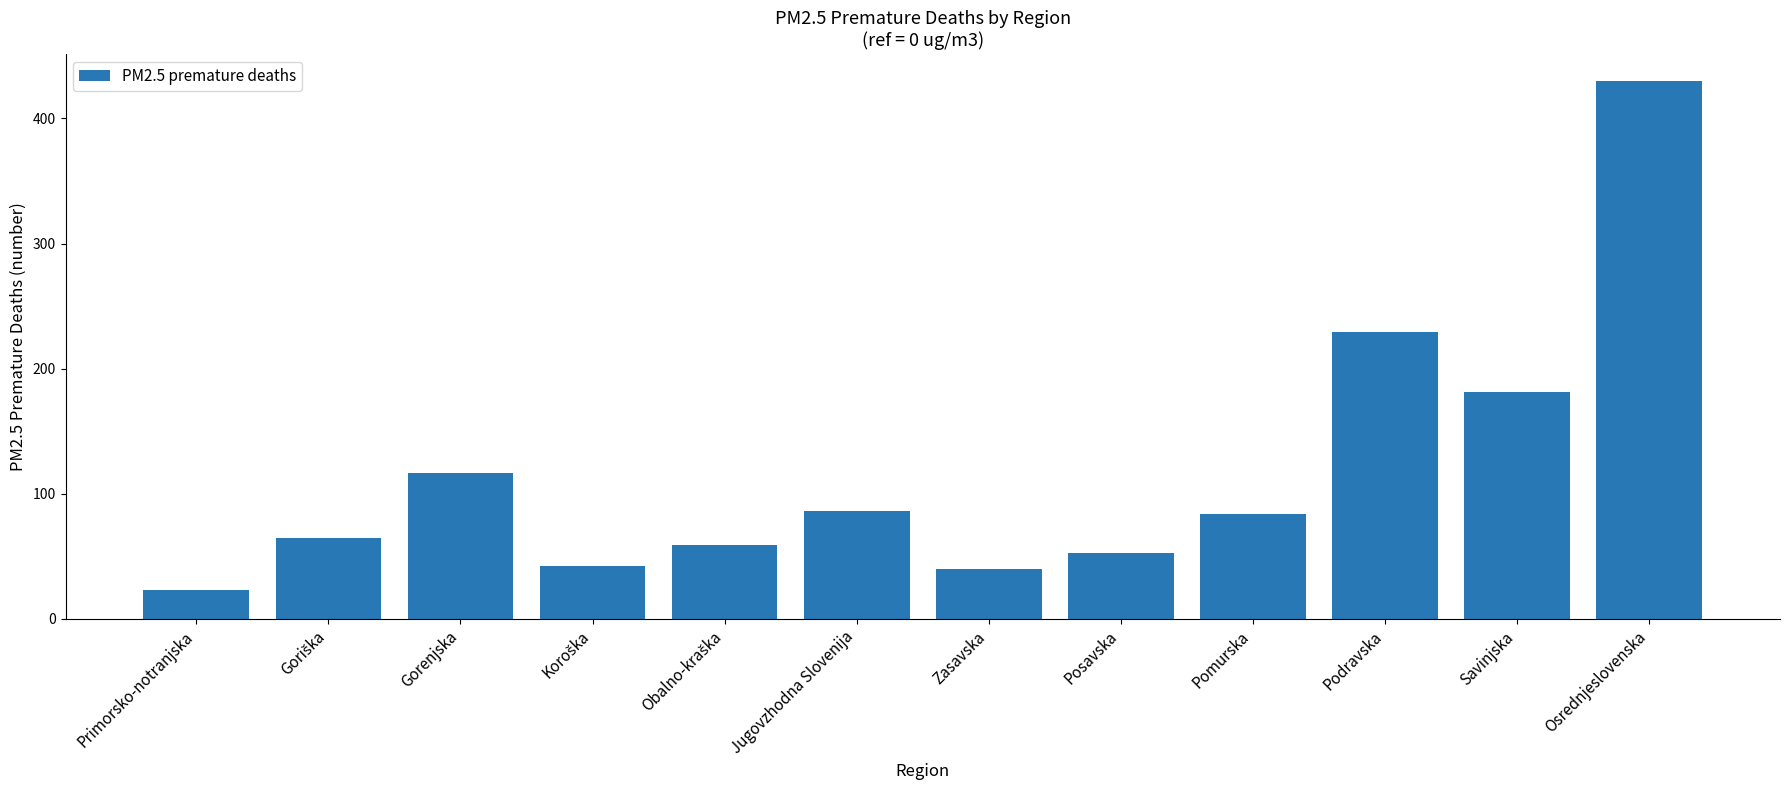

Is it true that the value at Podravska is 229?

True